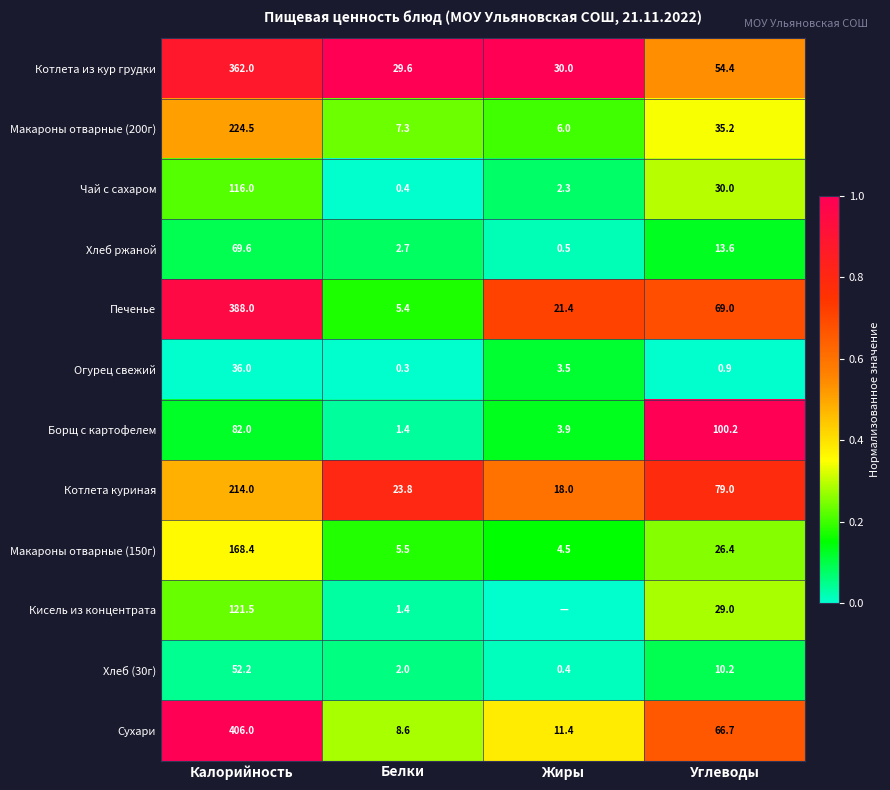

What is the minimum value for Огурец свежий?

0.3